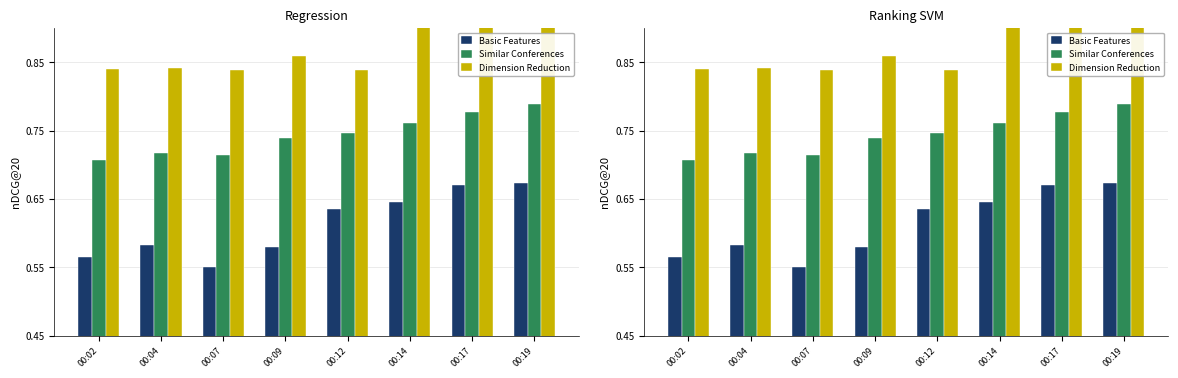

Is it true that Dimension Reduction equals 0.9 at 00:17?

True